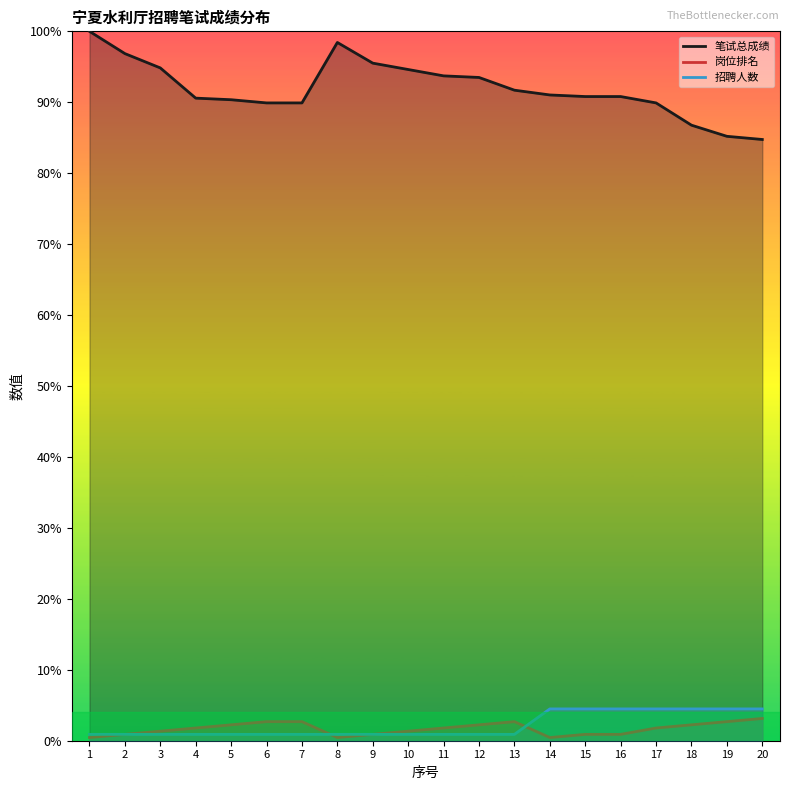

True or false: 招聘人数 and 岗位排名 cross at least once.

True